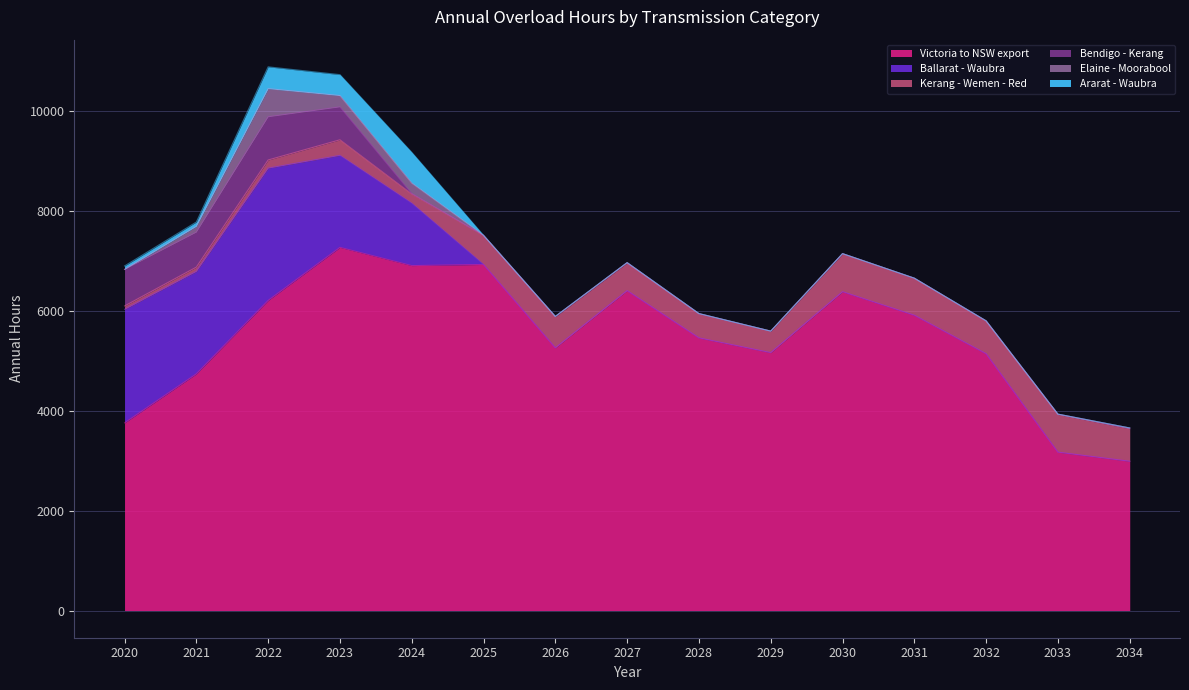

How many categories are shown in the chart?

15